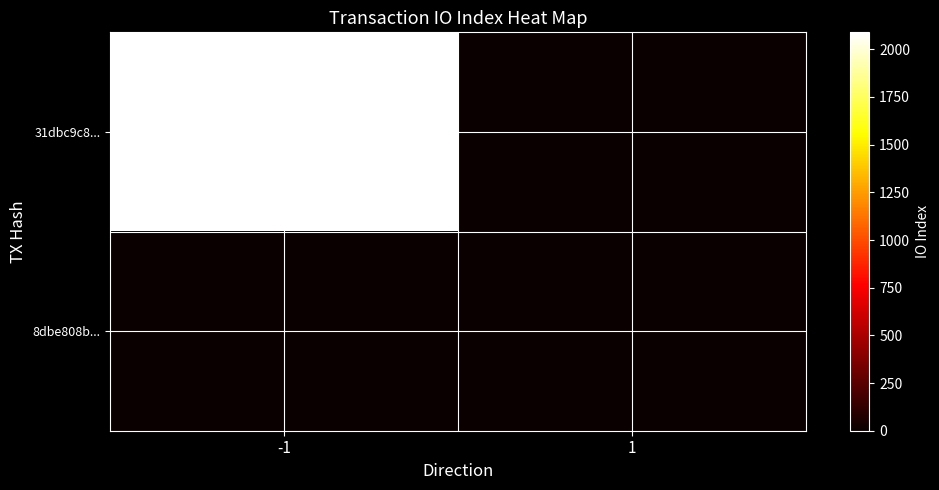

Reading left to right, list all the values displayed in this chart.

31dbc9c8...: -1=2089	1=0
8dbe808b...: -1=0	1=0